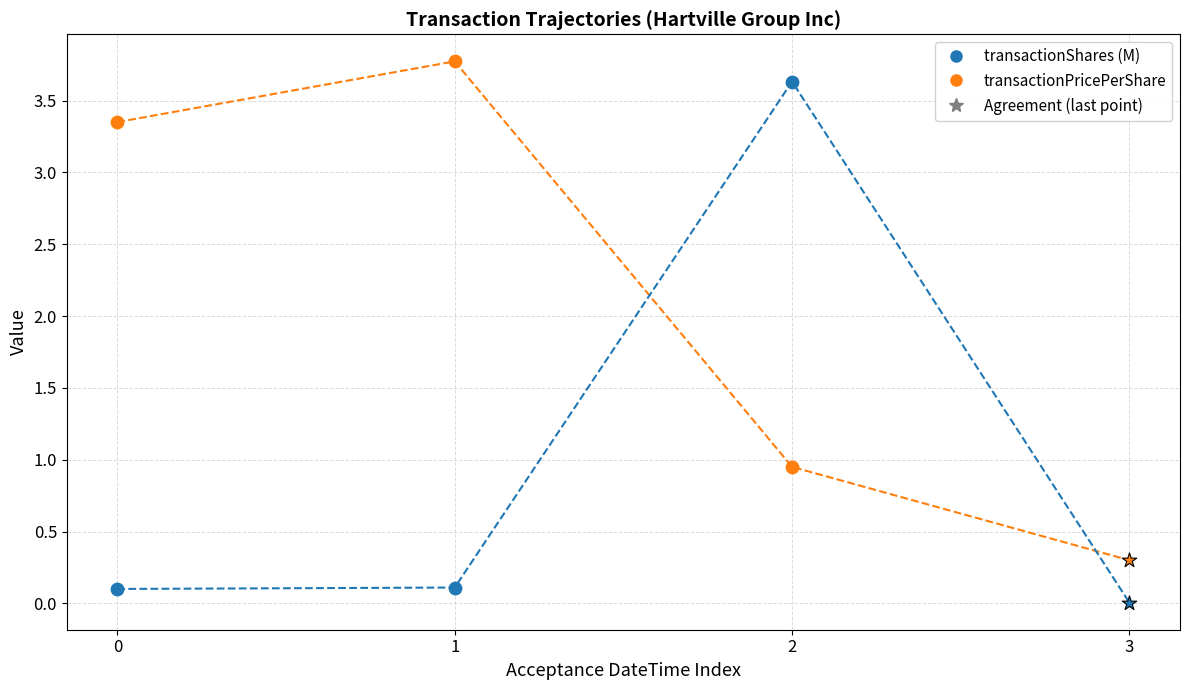

At which category is the sum across all series the highest?

2